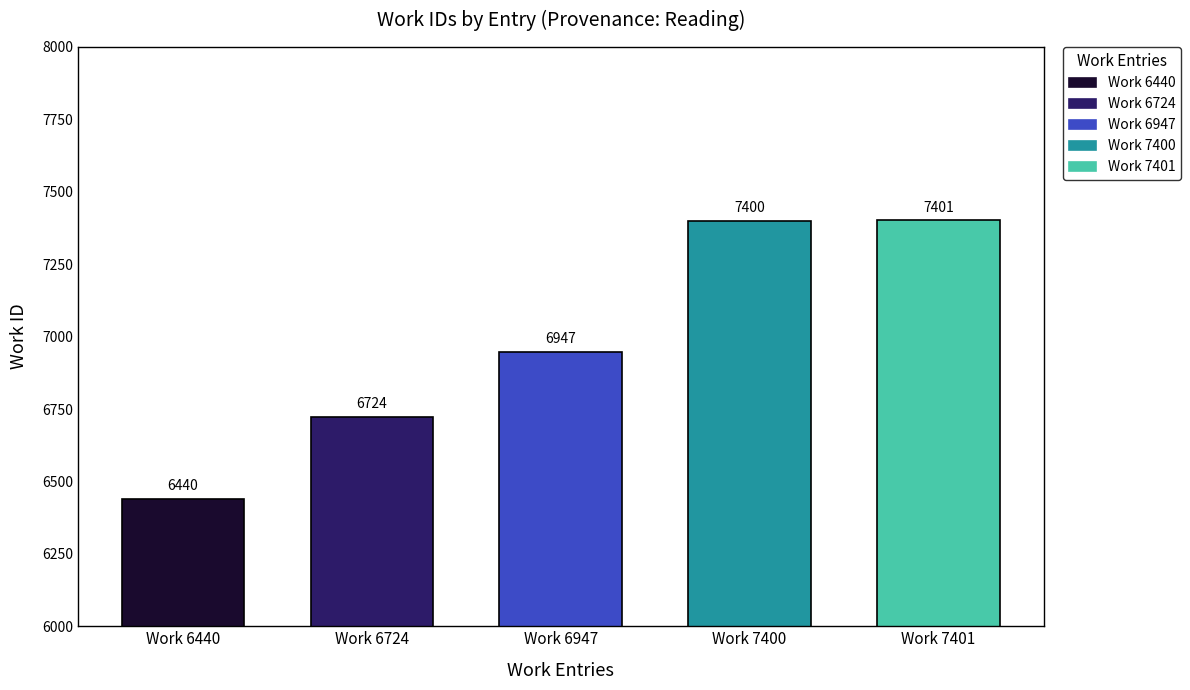

What value does the data have at Work 6947, to the nearest 100?

6900